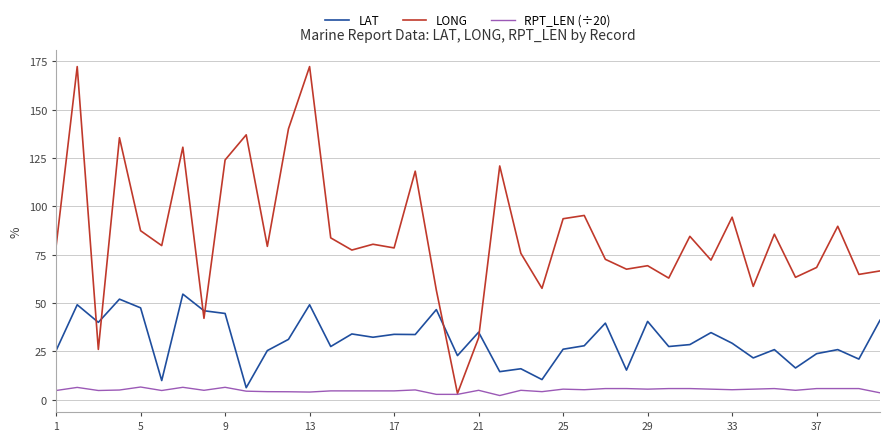

What is the greatest value displayed?

172.3